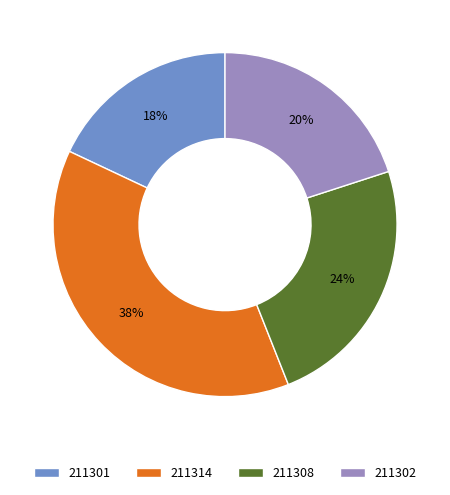

Between 211301 and 211314, which is larger?

211314